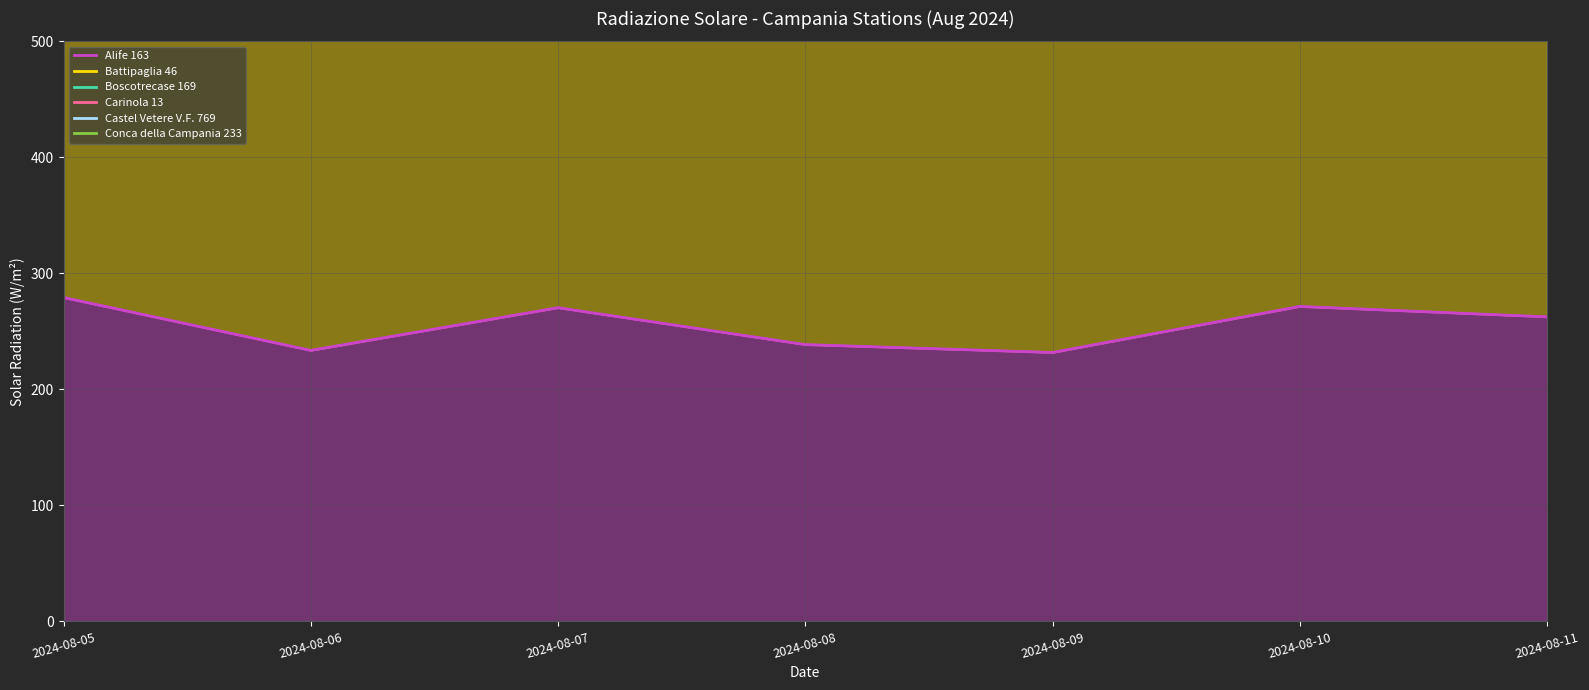

Reading right to left, transcribe all the data shown in this chart.

Alife 163: 262.5	271.5	231.8	238.6	270.4	233.6	279.2
Battipaglia 46: 667.1	682.0	596.0	654.3	660.1	597.9	682.2
Boscotrecase 169: 947.1	962.6	880.0	927.1	944.5	873.4	963.8
Carinola 13: 1203.5	1223.3	1126.1	1169.8	1209.6	1132.6	1235.7
Castel Vetere V.F. 769: 1512.6	1534.2	1387.3	1399.6	1444.6	1377.0	1516.8
Conca della Campania 233: 1811.9	1836.7	1666.0	1673.8	1741.9	1658.6	1820.2